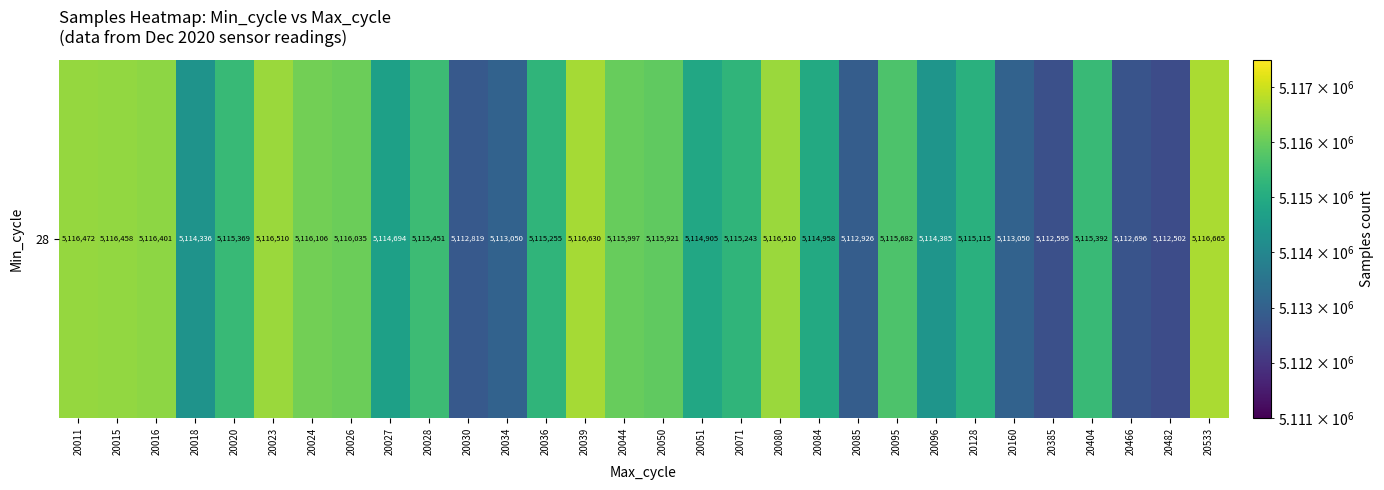

What is the sum of the values at 20482 and 20084?

10227460